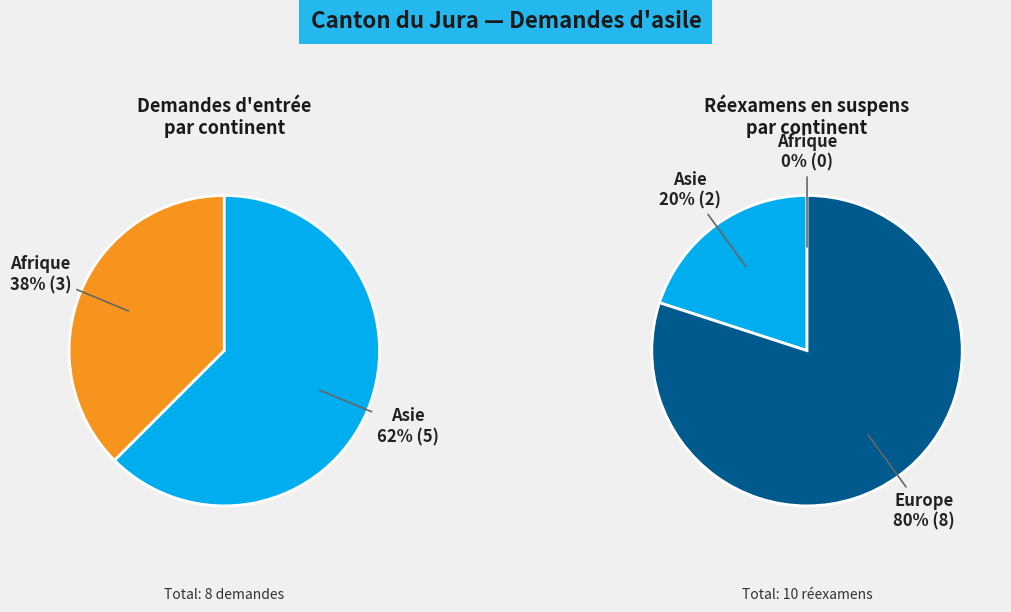

What is the largest slice in the pie chart?

Asie